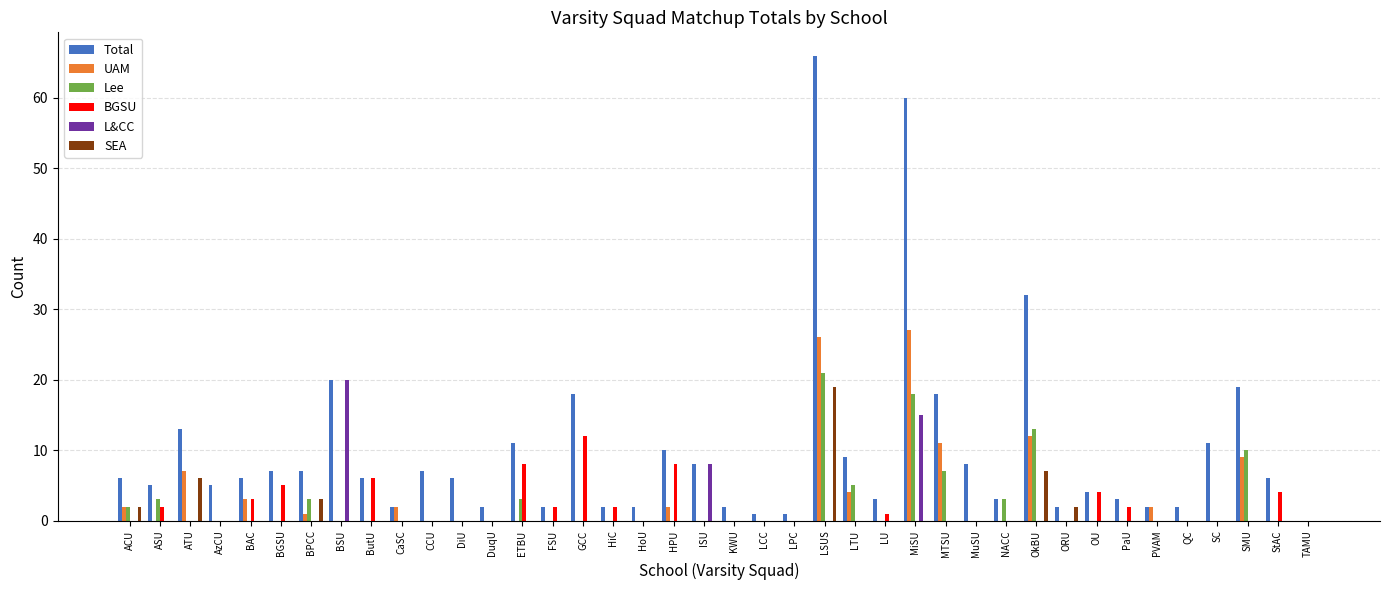

Is it true that UAM equals -12 at NACC?

False